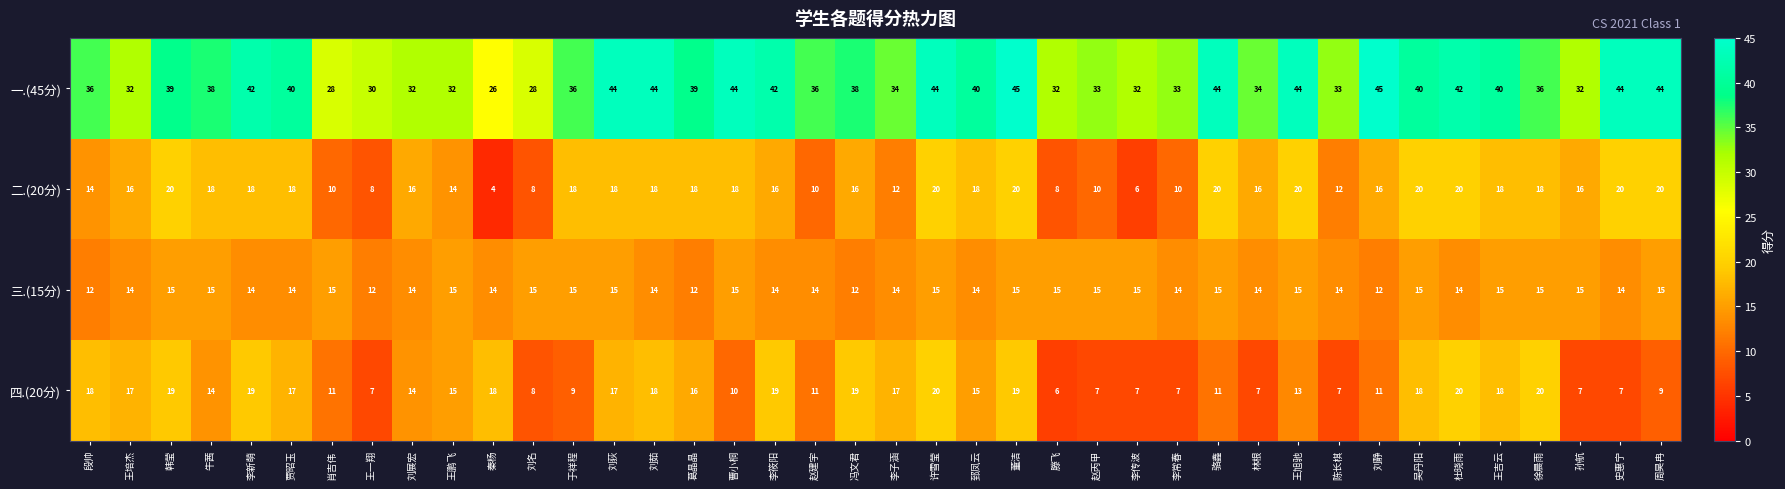

Which series has the largest range (max minus min)?

一.(45分)